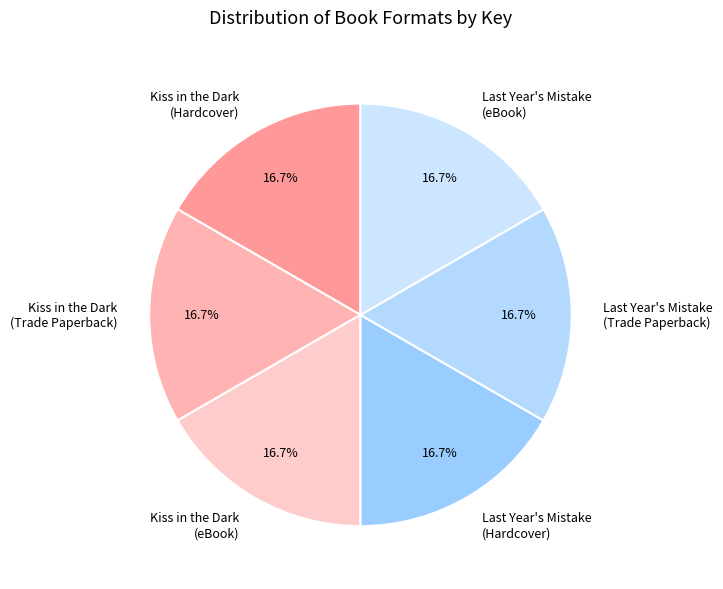

Do Kiss in the Dark (Hardcover) and Kiss in the Dark (eBook) together represent more than half of the pie?

No